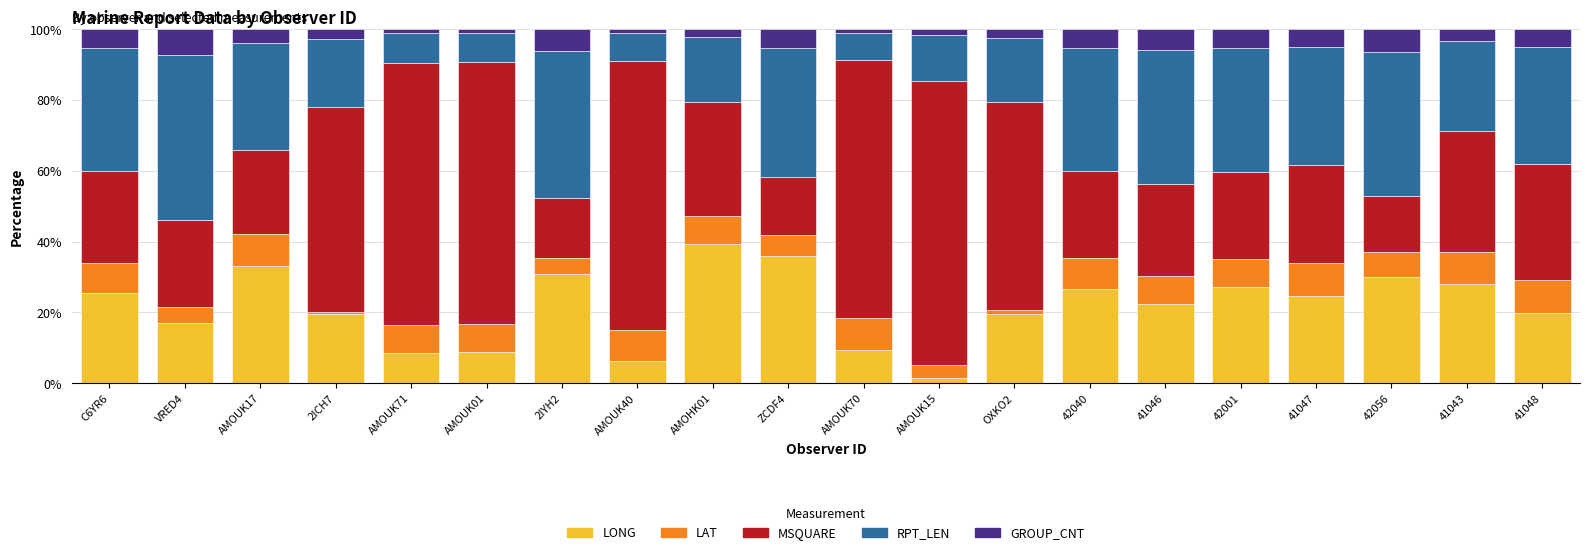

How many bars are there in total?

20